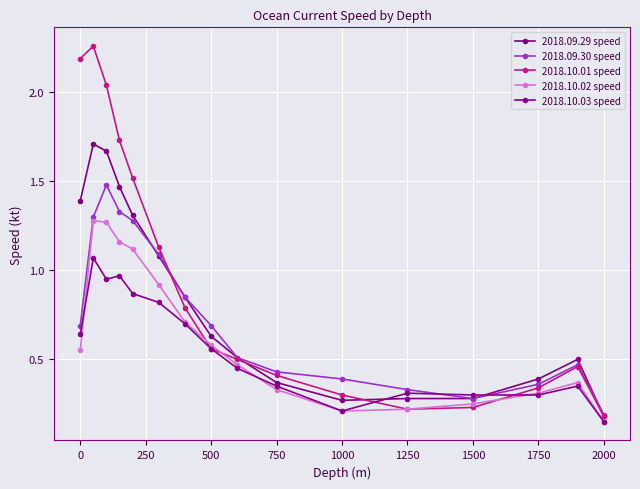

Count the number of categories in the chart.

16